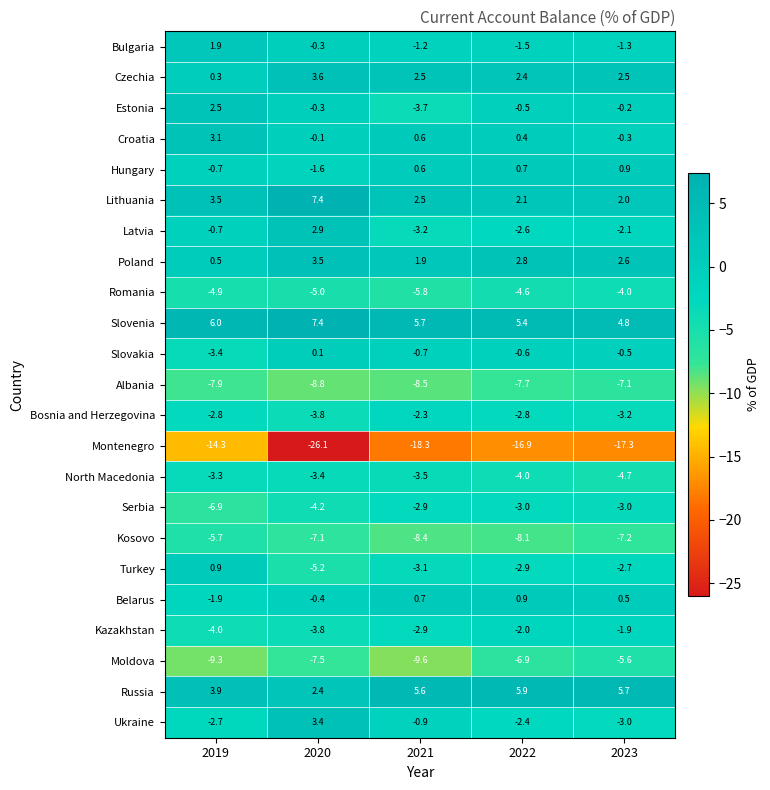

List the labels in order of Estonia value, smallest first.

2021, 2022, 2020, 2023, 2019